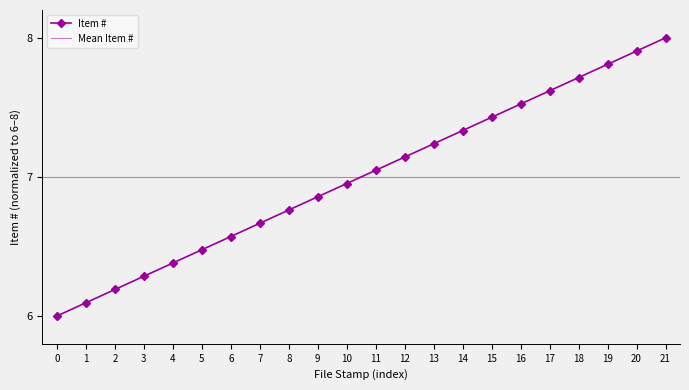

List the labels in order of Item # value, smallest first.

0, 1, 2, 3, 4, 5, 6, 7, 8, 9, 10, 11, 12, 13, 14, 15, 16, 17, 18, 19, 20, 21